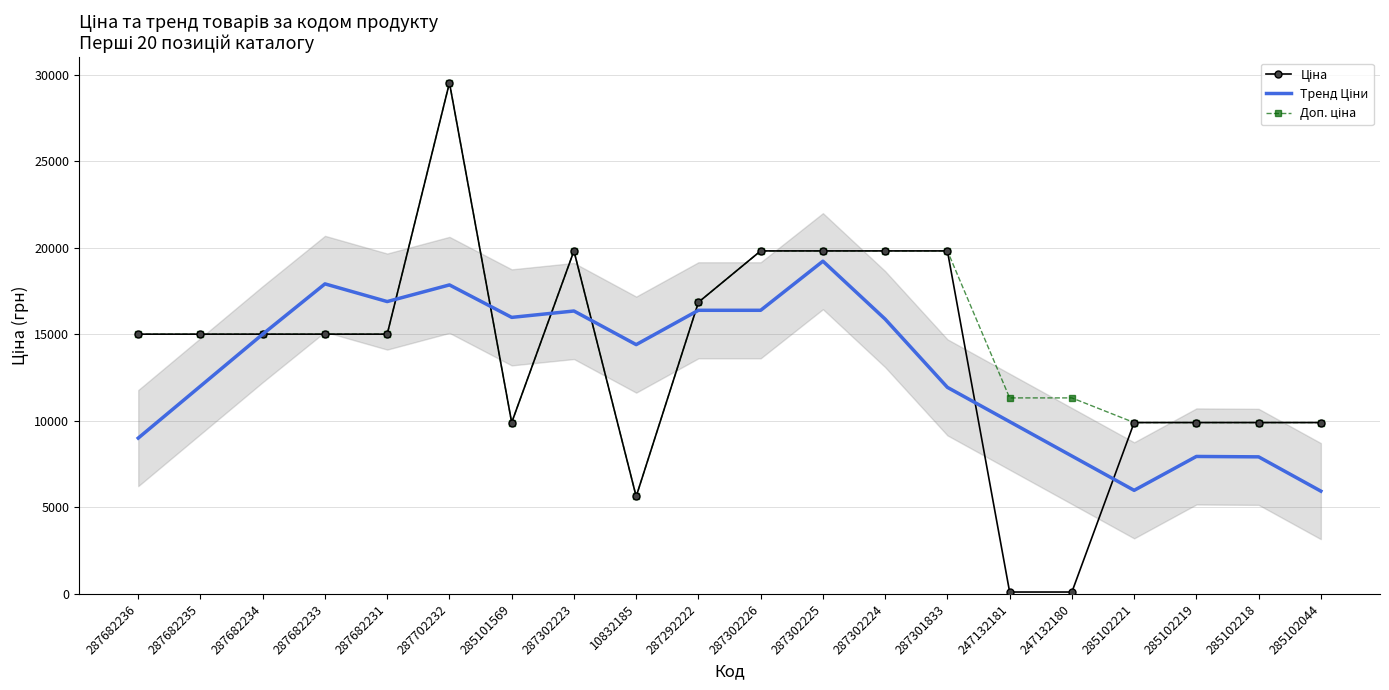

How many categories are shown in the chart?

20